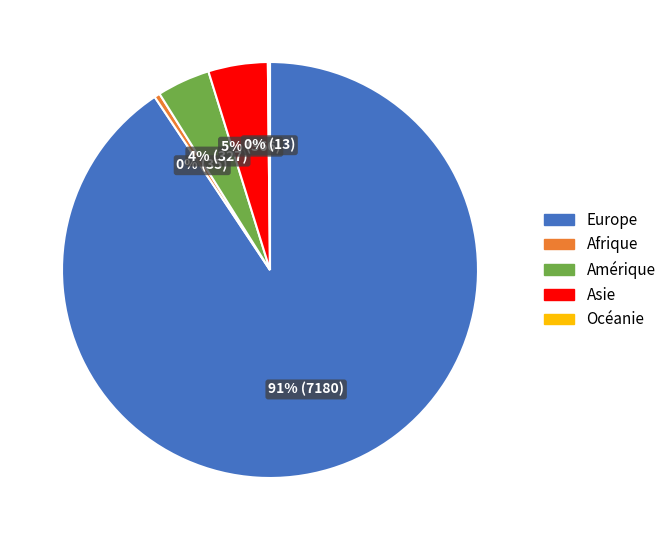

Does Europe account for over 50% of the chart?

Yes